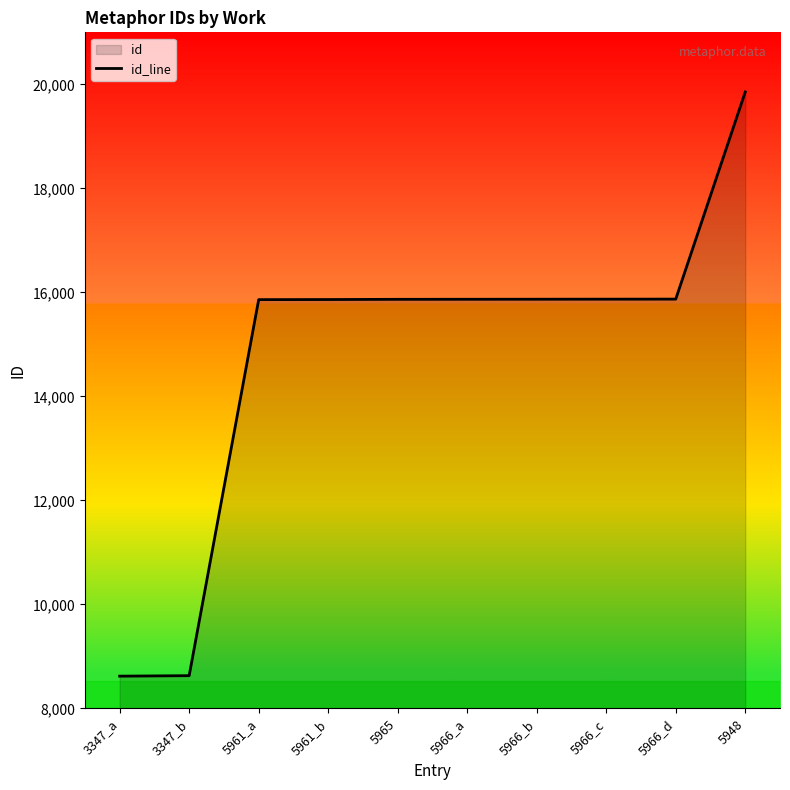

True or false: the data shows 15862 at 5961_b.

True